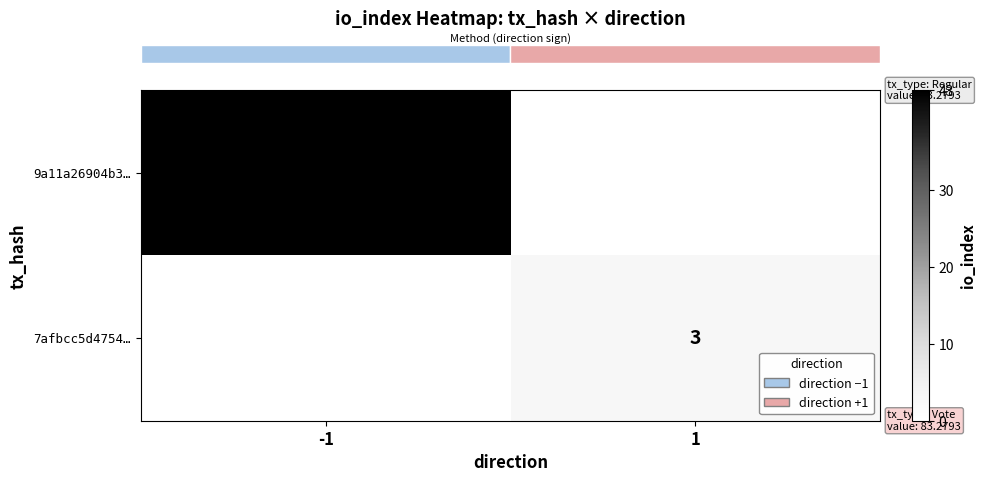

Which series has the largest range (max minus min)?

row_0